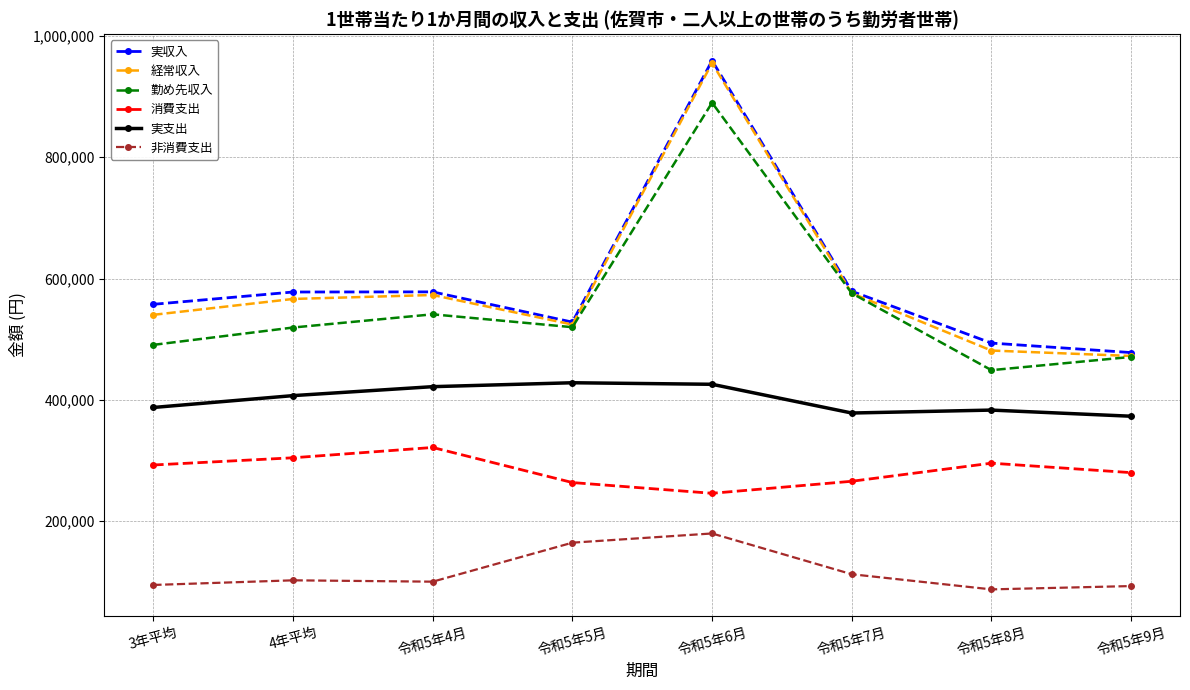

What are all the series names shown in the legend?

実収入, 経常収入, 勤め先収入, 消費支出, 実支出, 非消費支出